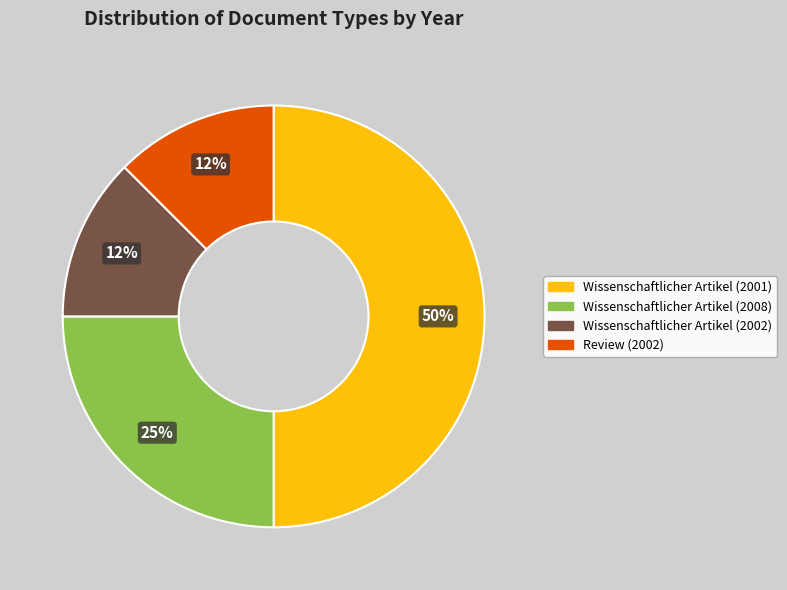

To the nearest percent, what percentage of the pie is Wissenschaftlicher Artikel (2008)?

25%